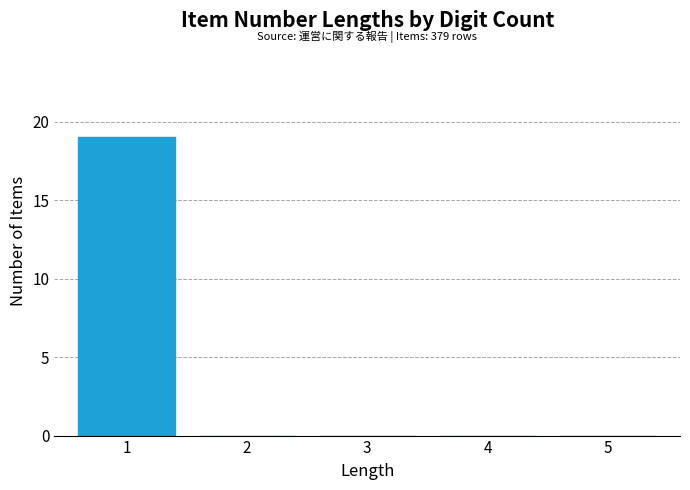

Reading left to right, what are all the values shown in this chart?

1=19	2=0	3=0	4=0	5=0